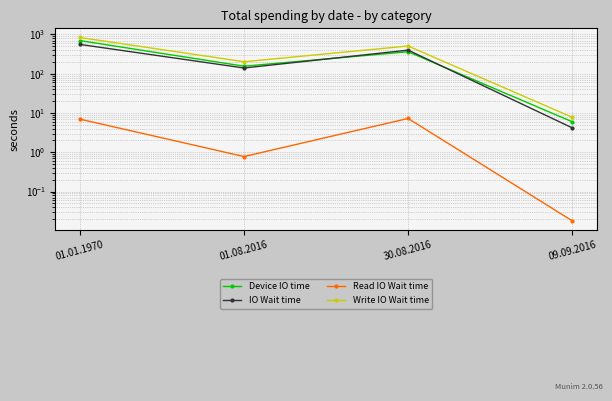

Which series has the largest total across all categories?

Write IO Wait time